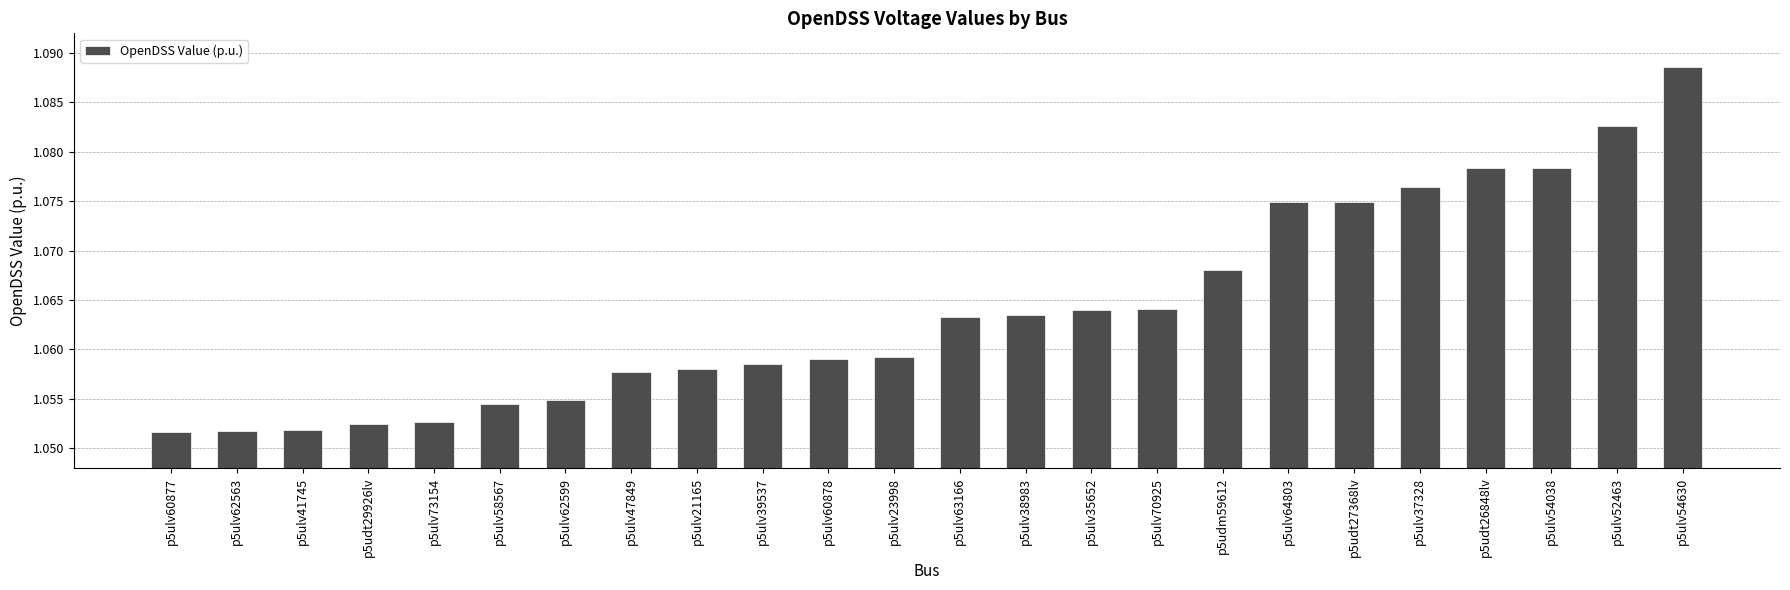

What is the label of the 14th bar from the right?

p5ulv60878